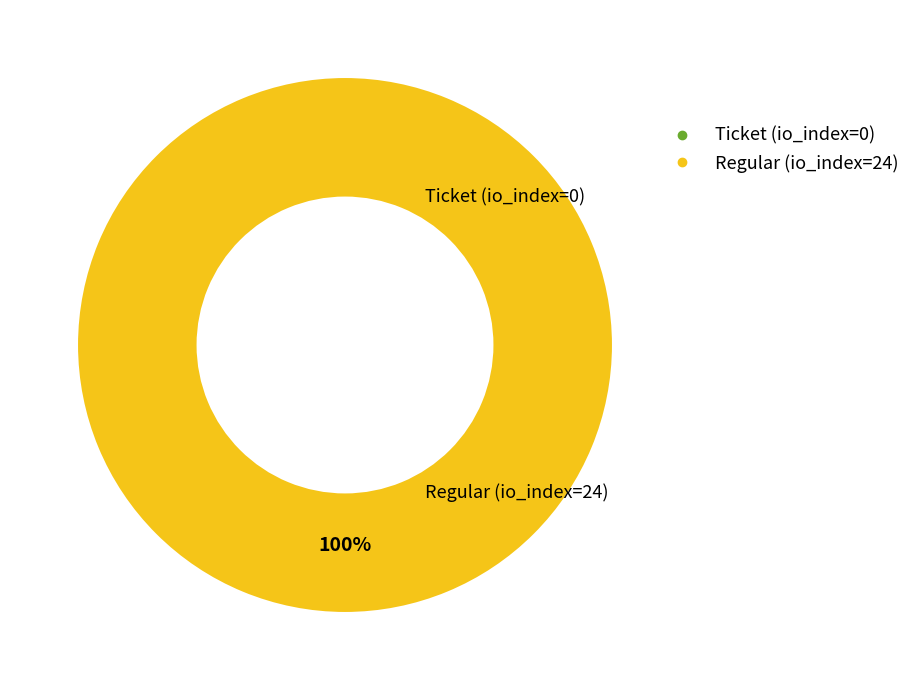

To the nearest percent, what is the difference between the Ticket (io_index=0) and Regular (io_index=24) slice percentages?

100%